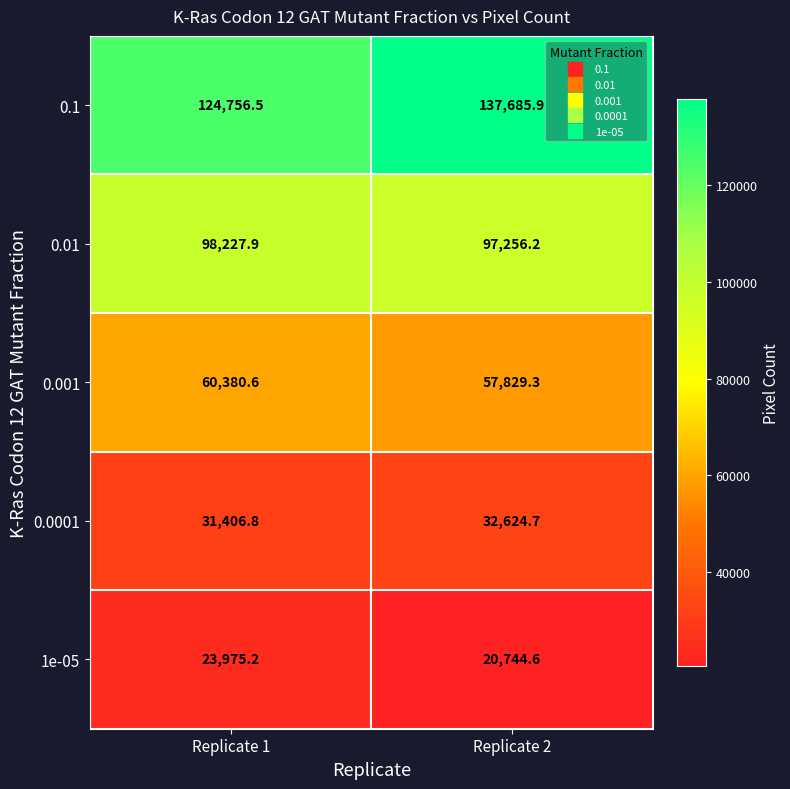

Where does the 1e-05 series first go above 23975?

Replicate 1